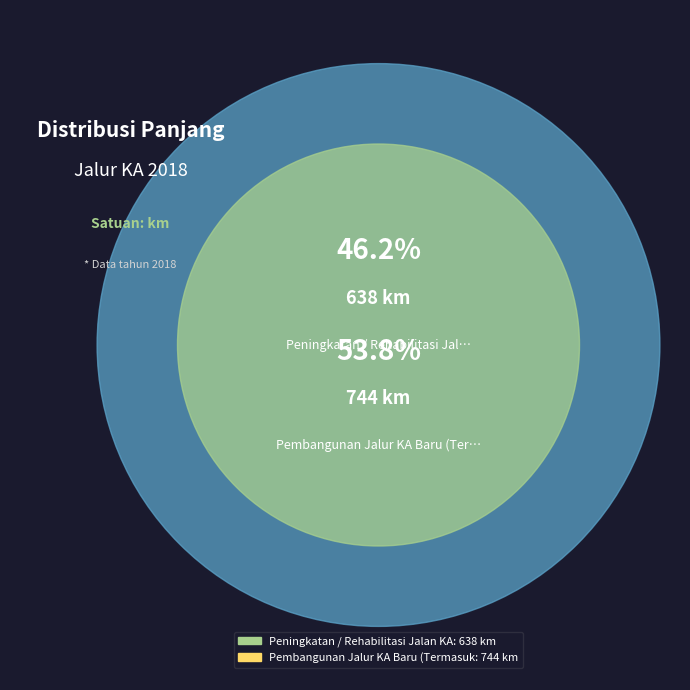

Which slice is the largest?

Pembangunan Jalur KA Baru (Termasuk Jalur Ganda)